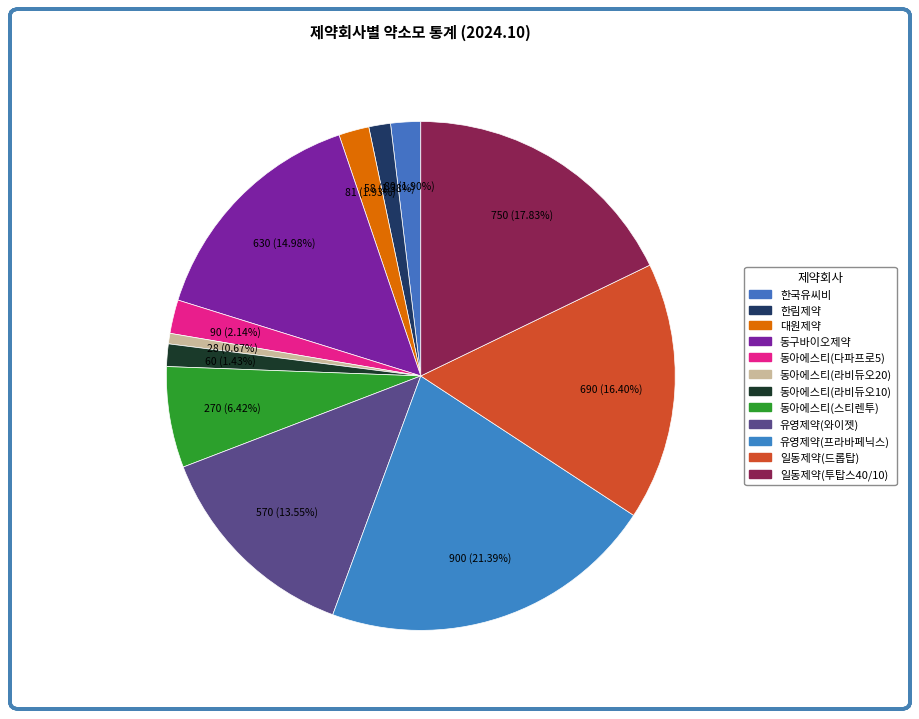

Does any single category account for the majority?

No